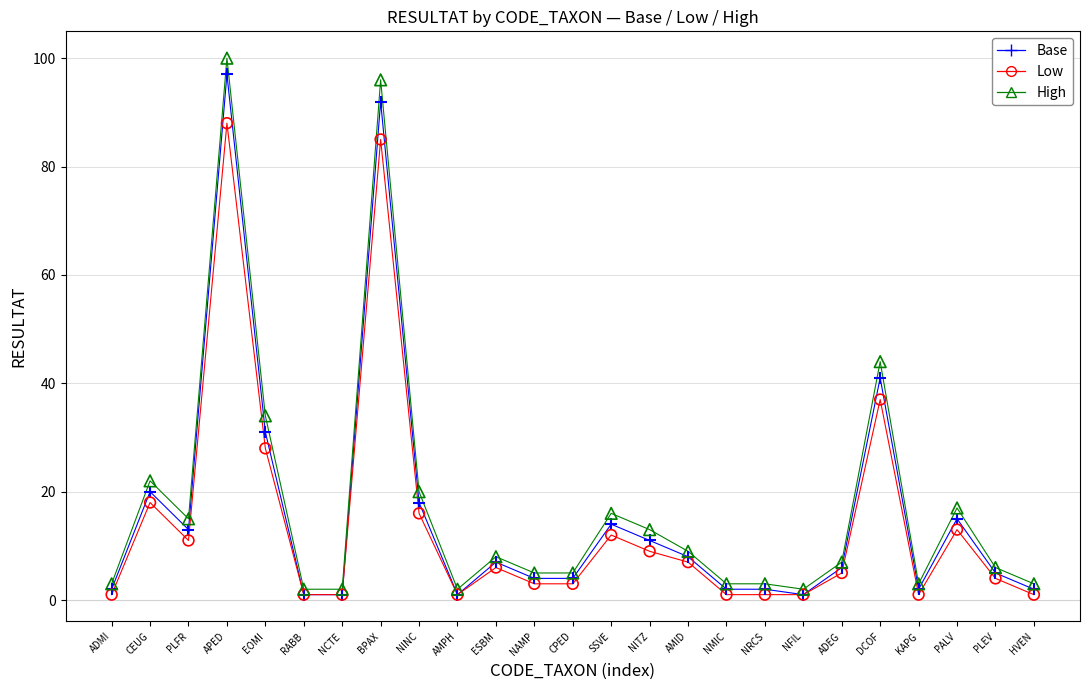

Across all series, what Y value is closest to 50?

44